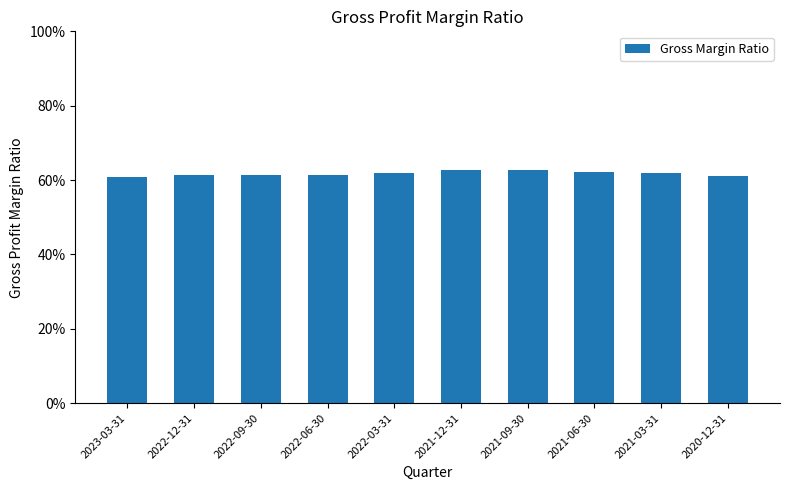

Reading left to right, list all the values displayed in this chart.

0.6	0.6	0.6	0.6	0.6	0.6	0.6	0.6	0.6	0.6